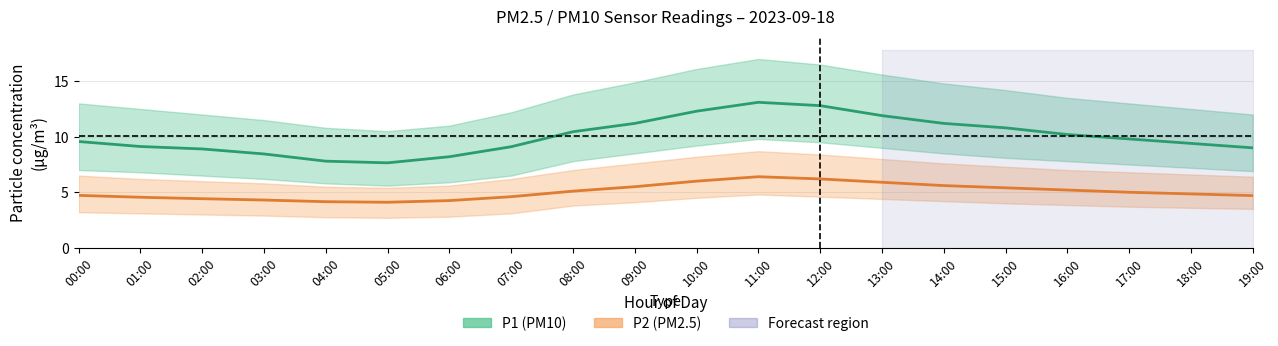

How many interior local peaks does the P2_lower series have?

1